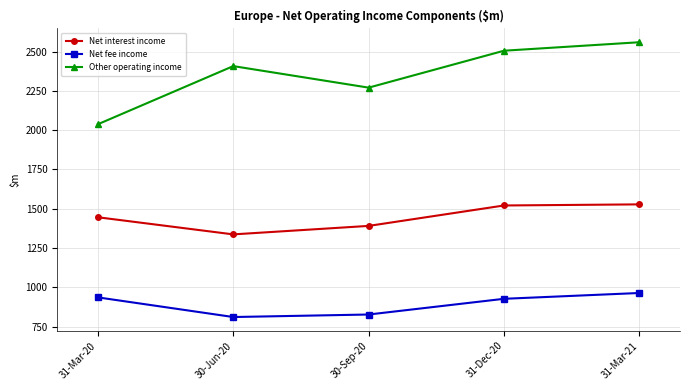

Rank the series by their average value, from highest to lowest.

Other operating income, Net interest income, Net fee income